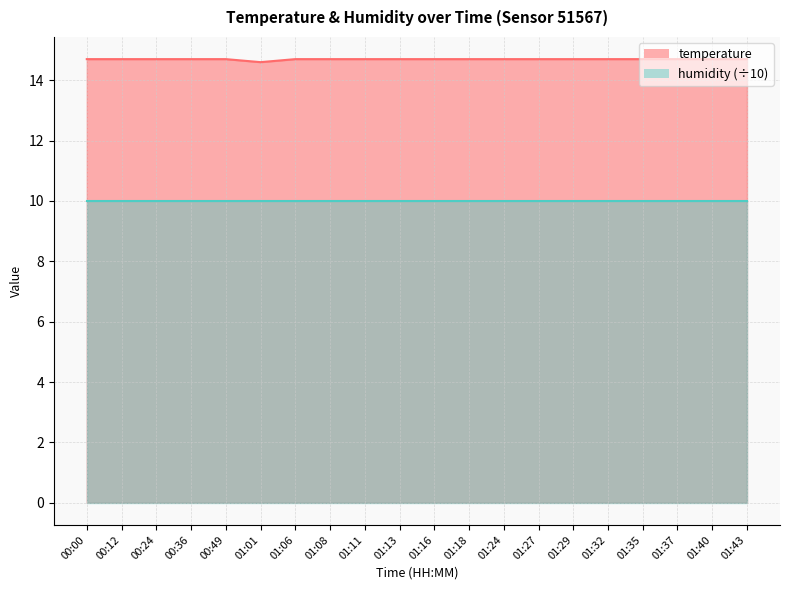

Which has a higher value, 01:01 or 00:36?

00:36